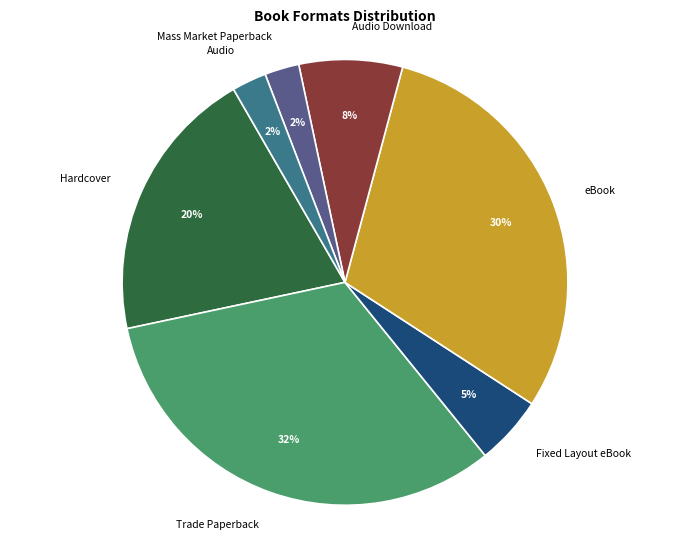

What is the largest slice in the pie chart?

Trade Paperback